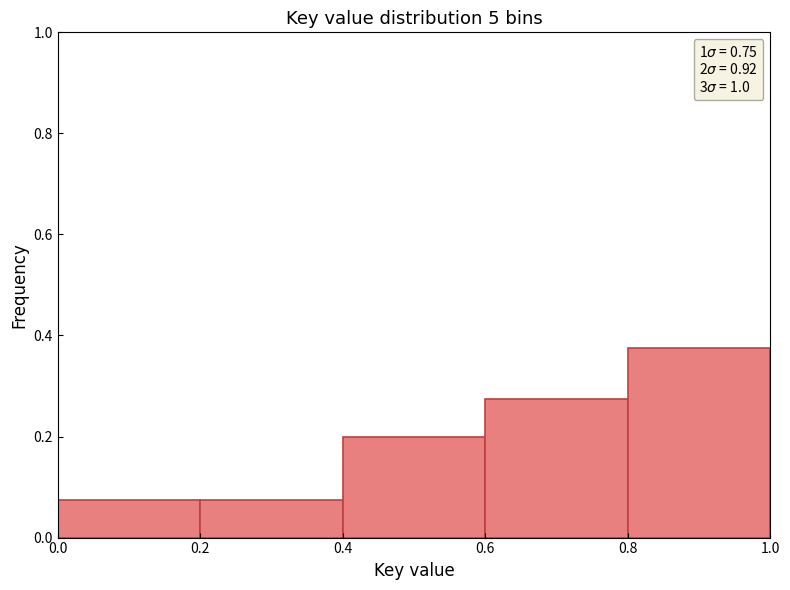

Which range on the x-axis has the tallest bar?

0.8 to 1.0